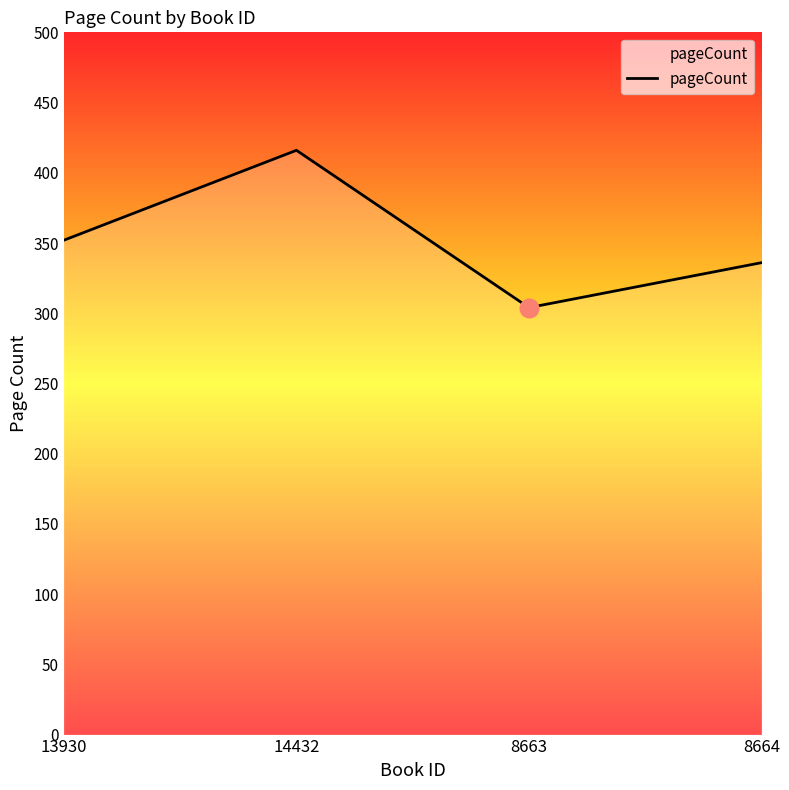

What is the ratio of the value at 13930 to the value at 8663?

1.2